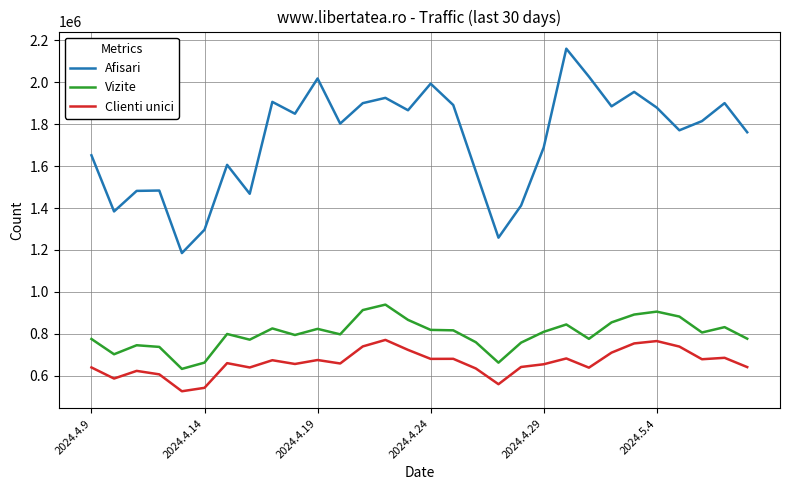

In Clienti unici, how many points are higher than both neighbors (excluding endpoints)?

9